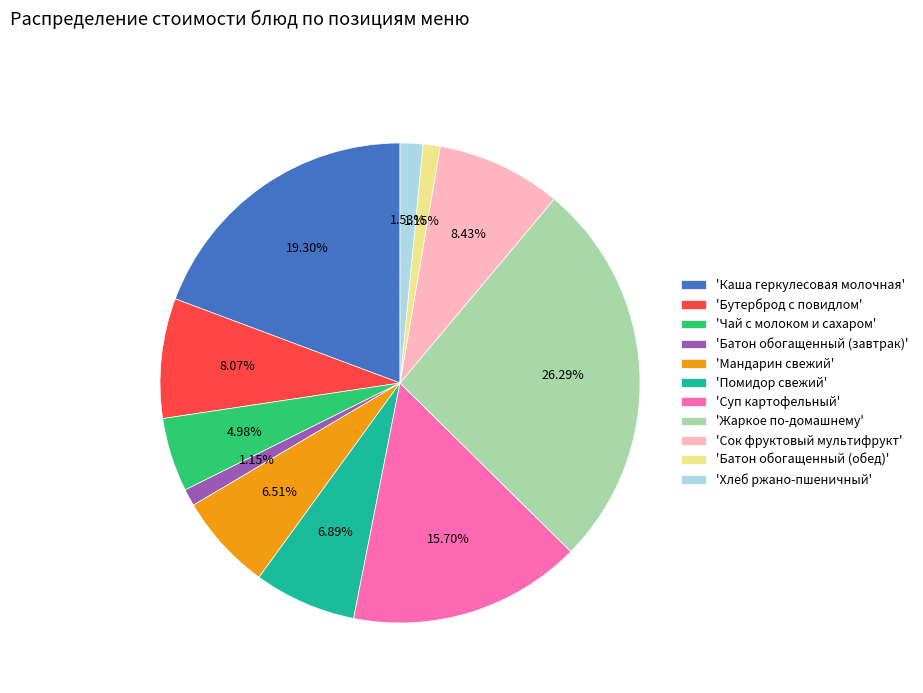

Between 'Батон обогащенный (обед)' and 'Помидор свежий', which is larger?

'Помидор свежий'